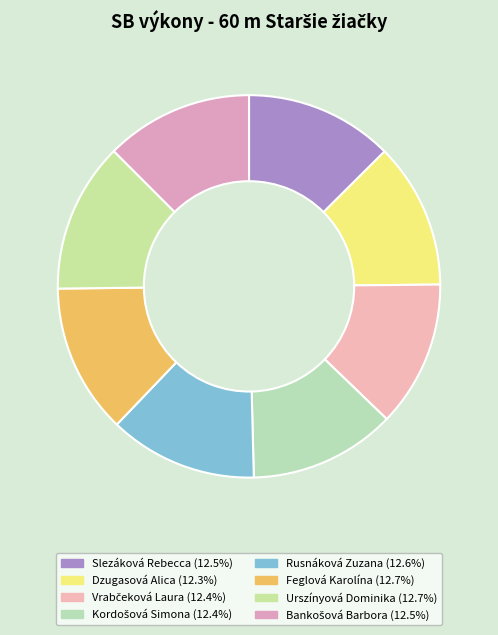

Rank the categories by value from highest to lowest.

Urszínyová Dominika, Feglová Karolína, Rusnáková Zuzana, Slezáková Rebecca, Bankošová Barbora, Kordošová Simona, Vrabčeková Laura, Dzugasová Alica